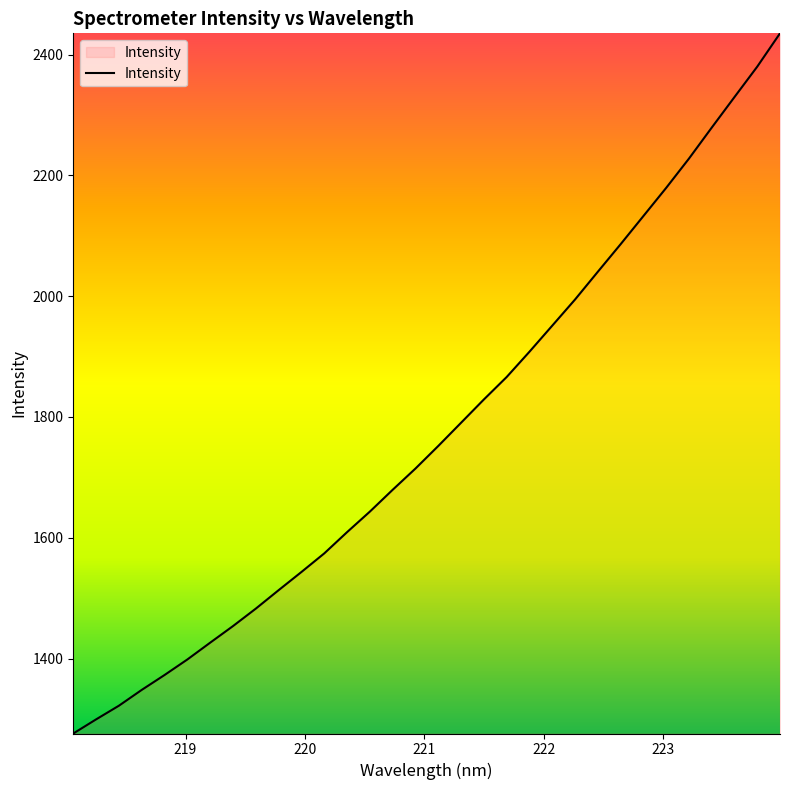

Does the chart display data point markers on the line(s)?

No